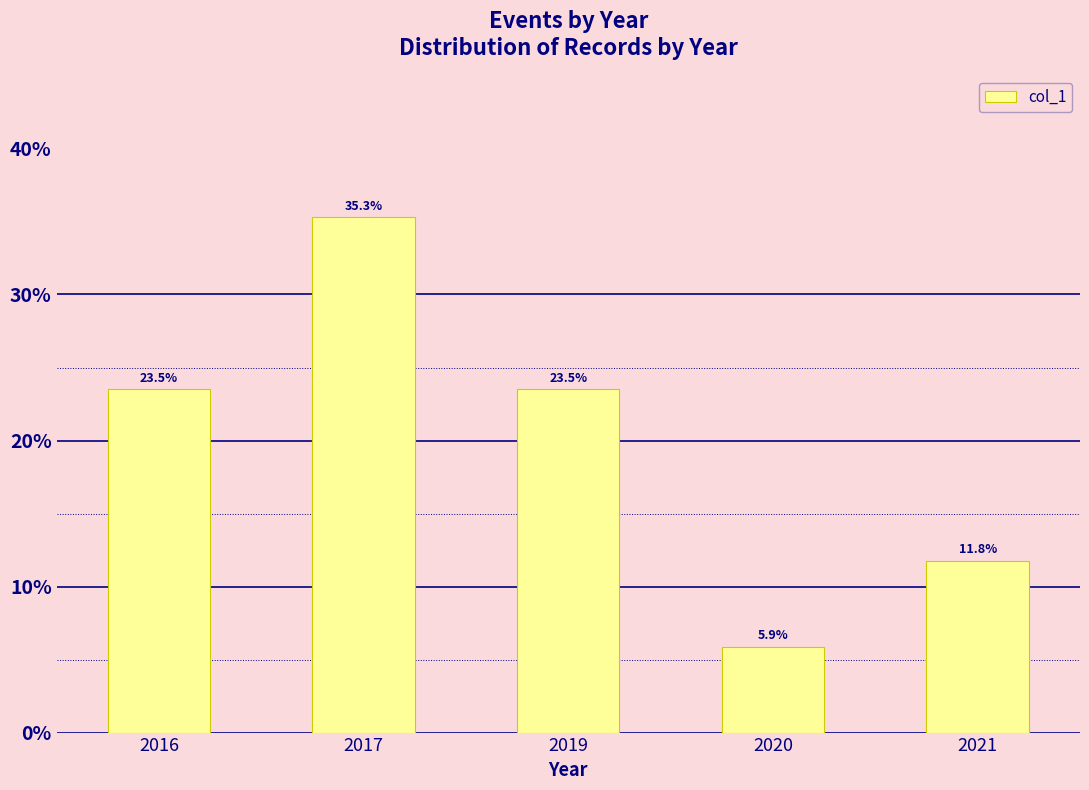

At which label does the data first exceed 23?

2016